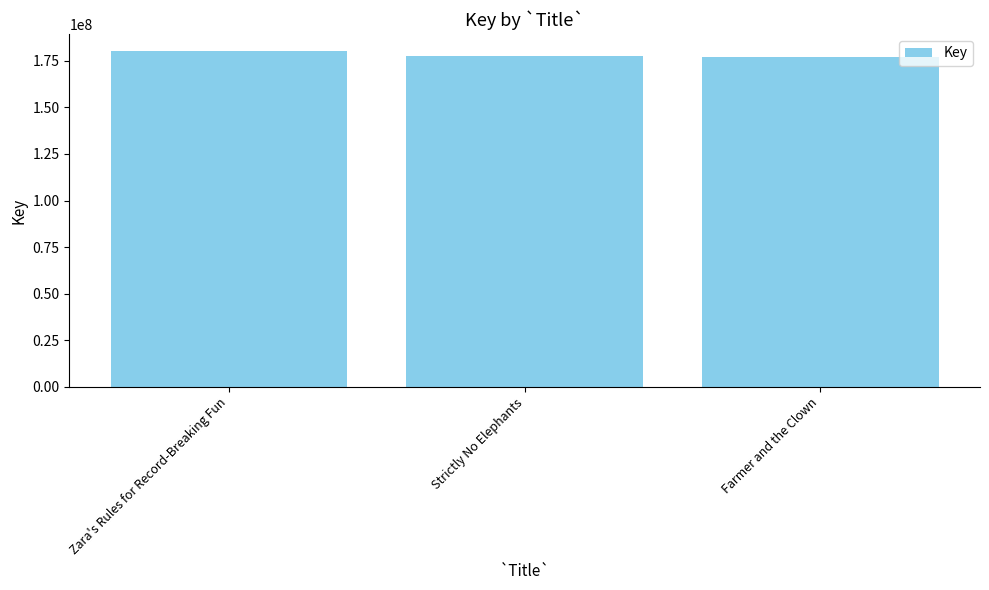

Approximately how many times larger is the value at Zara's Rules for Record-Breaking Fun compared to Farmer and the Clown?

1.0